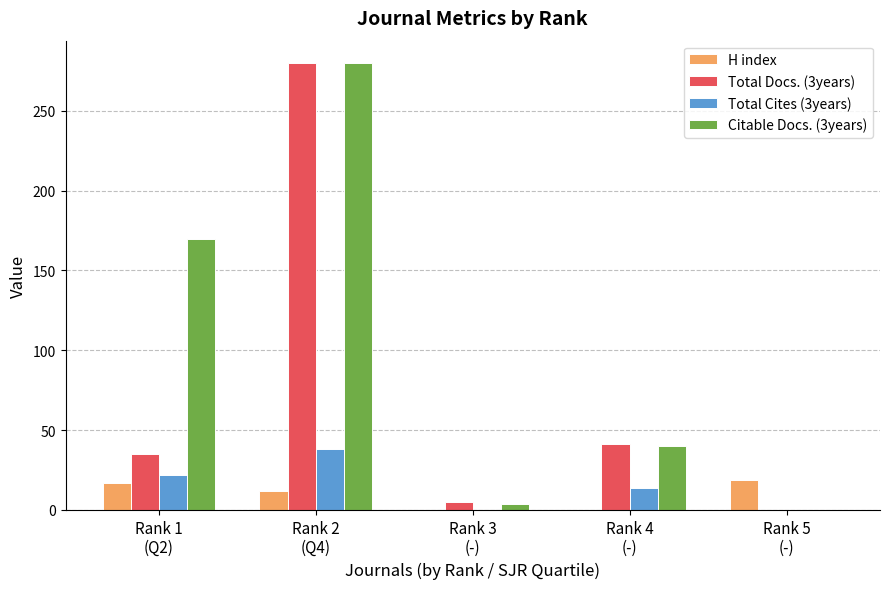

Does the chart contain stacked bars?

No